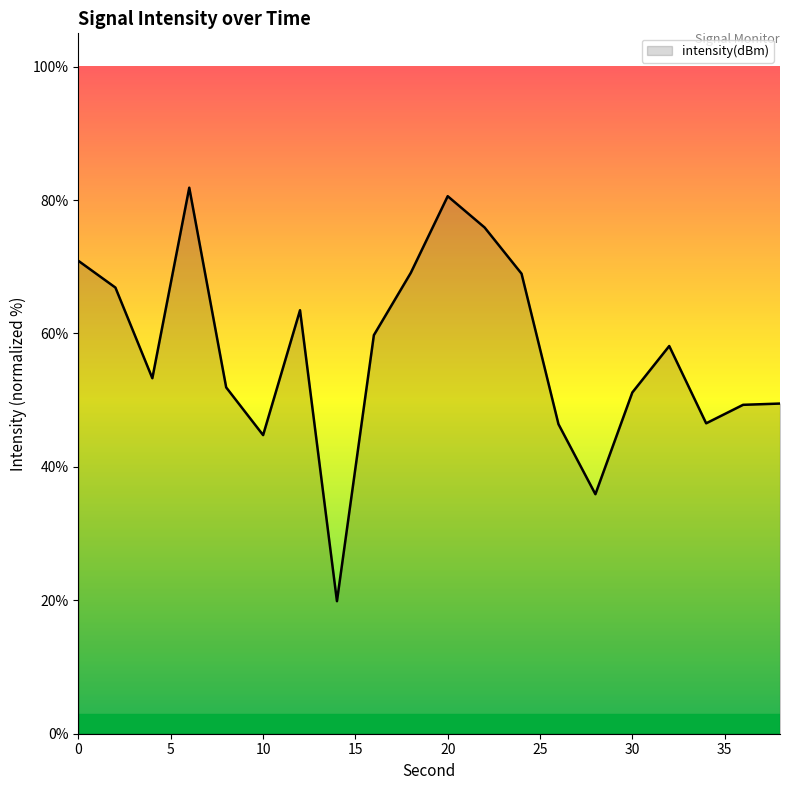

What is the difference between the maximum and minimum values?

62.0